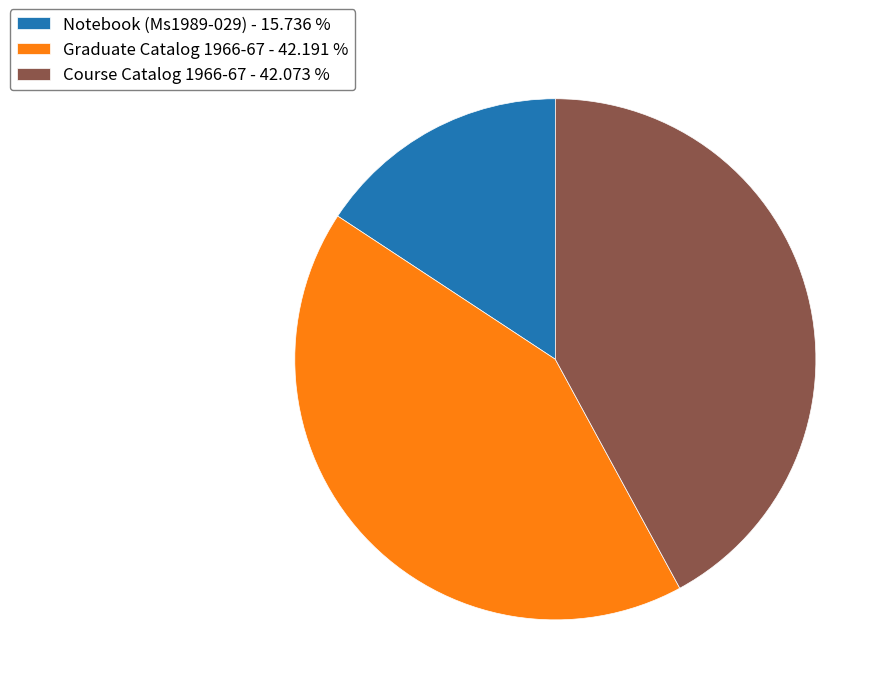

Is there a majority slice in this chart?

No